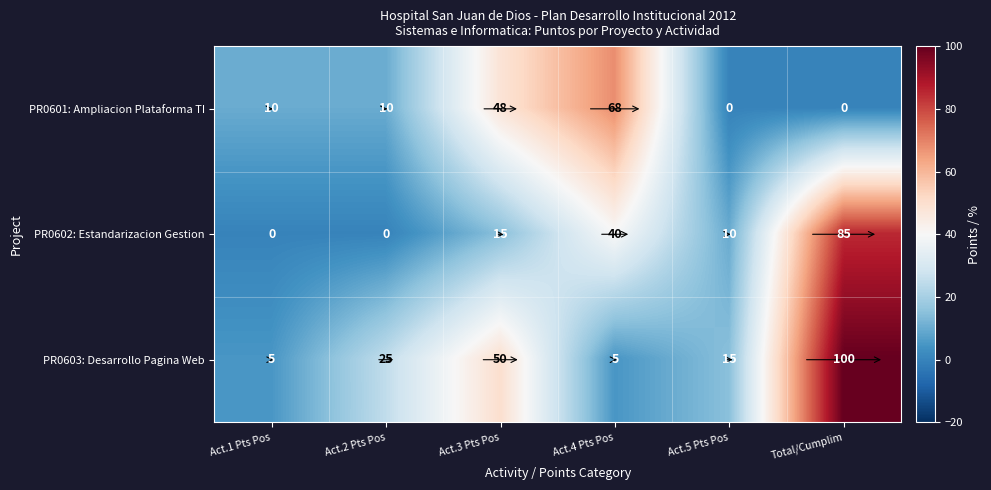

What is the difference between the highest and lowest values at Total/Cumplim?

100